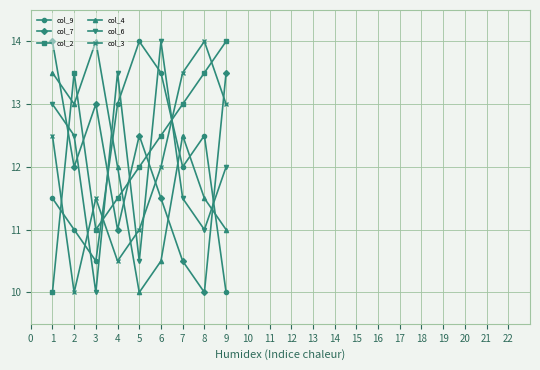

Where is the first local minimum for col_7?

2